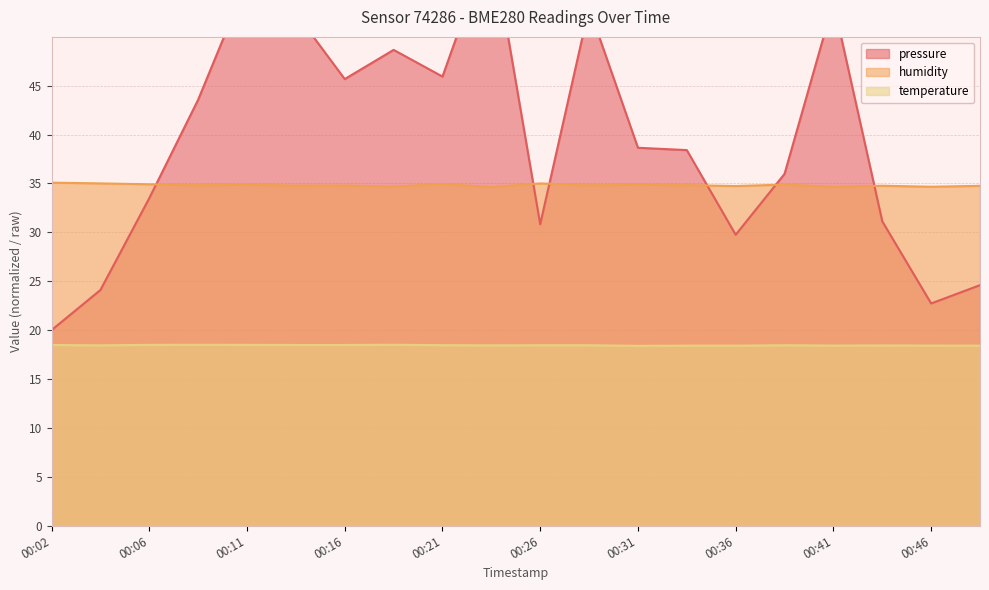

What is the difference between the maximum and second lowest values in the pressure series?

37.3